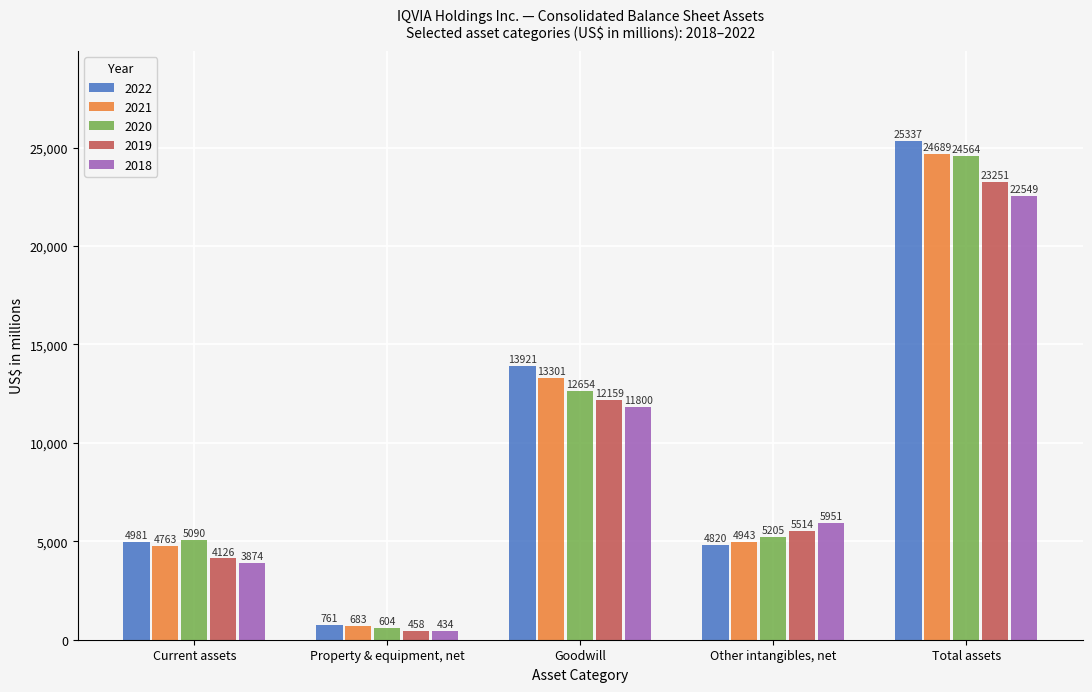

Where is 2018 nearest to the value 11491?

Goodwill